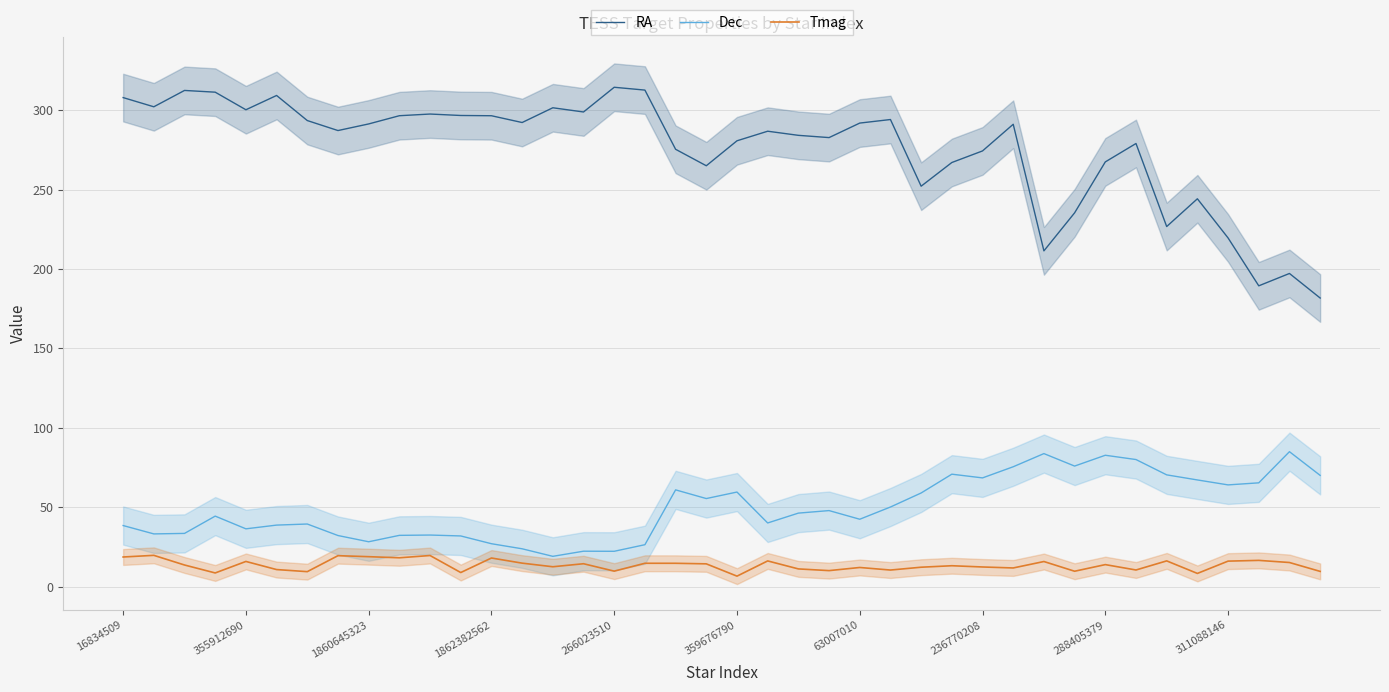

True or false: Dec and RA intersect in this chart.

False